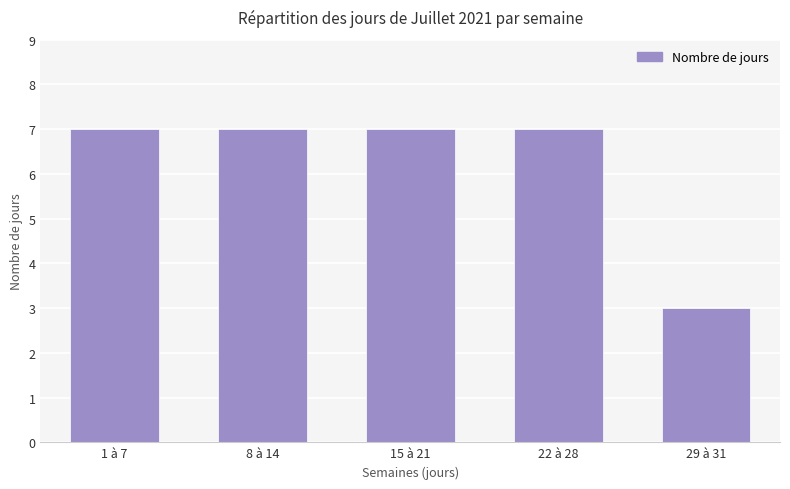

What is the greatest value displayed?

7